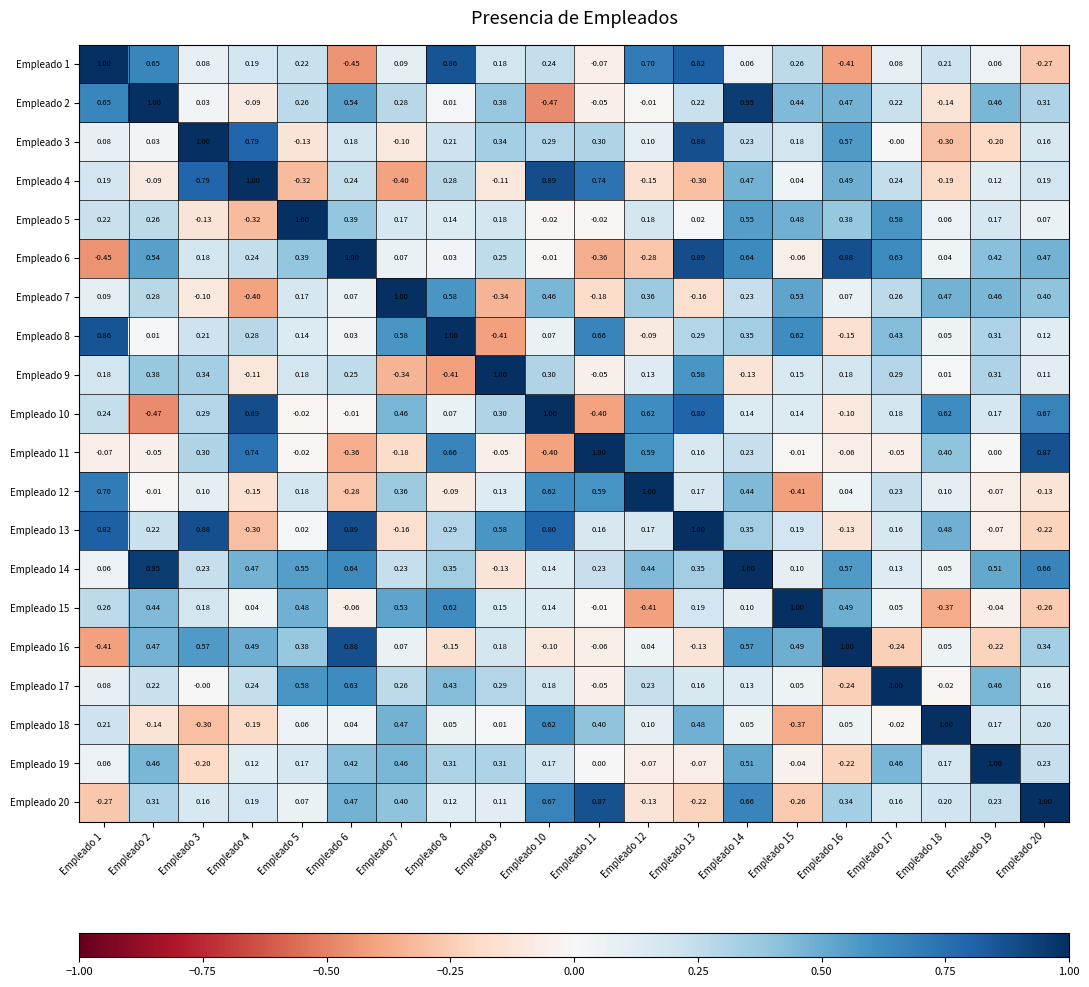

How many categories are shown in the chart?

20